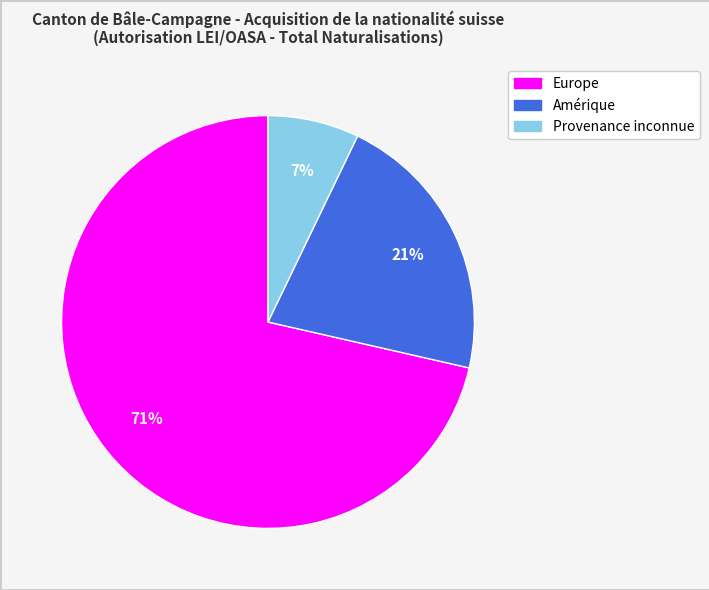

Approximately how many times larger is the value at Provenance inconnue compared to Europe?

0.1